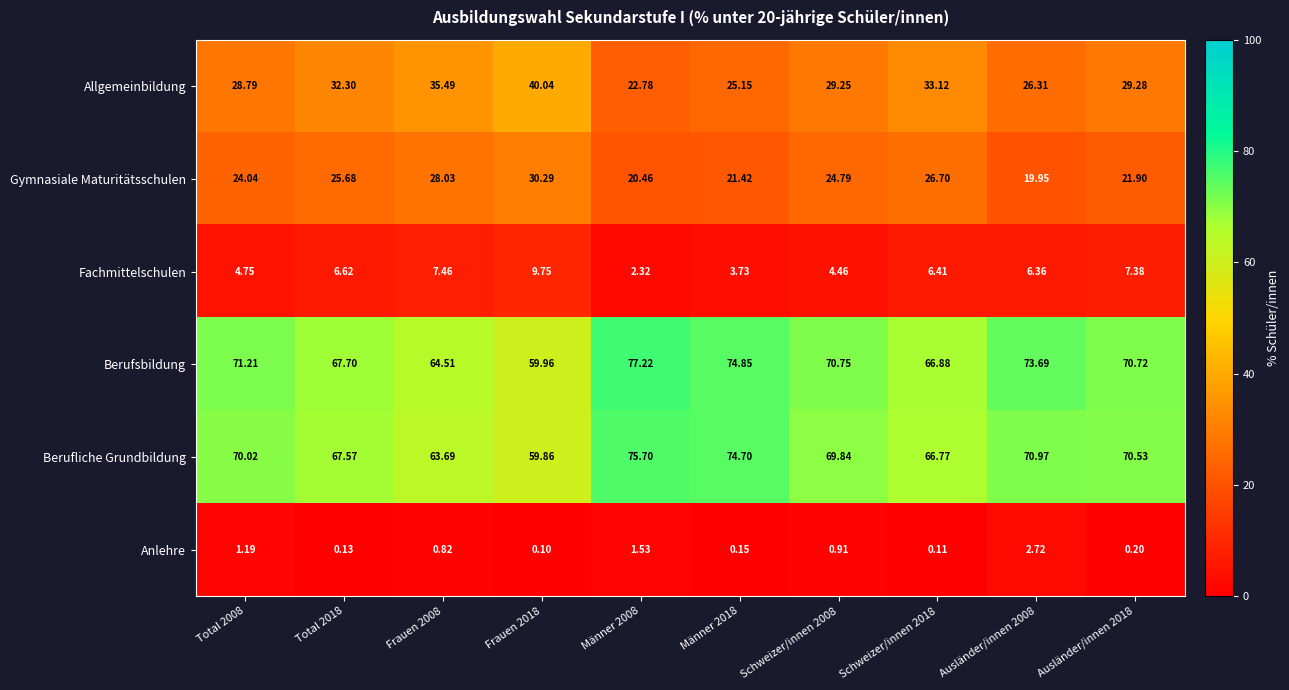

Rank the series at Ausländer/innen 2018 from highest to lowest value.

Berufsbildung, Berufliche Grundbildung, Allgemeinbildung, Gymnasiale Maturitätsschulen, Fachmittelschulen, Anlehre